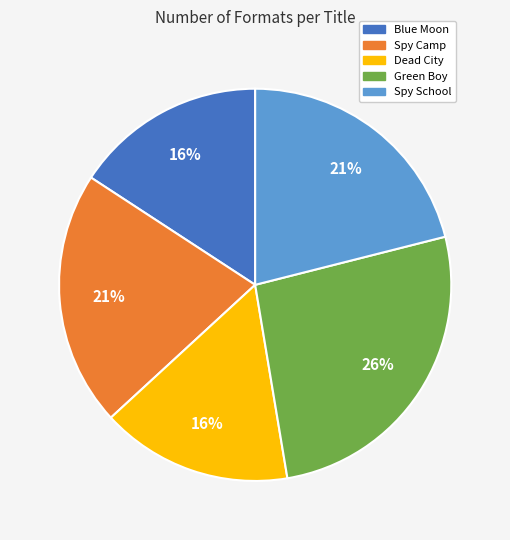

To the nearest percent, what portion does Green Boy represent?

26%